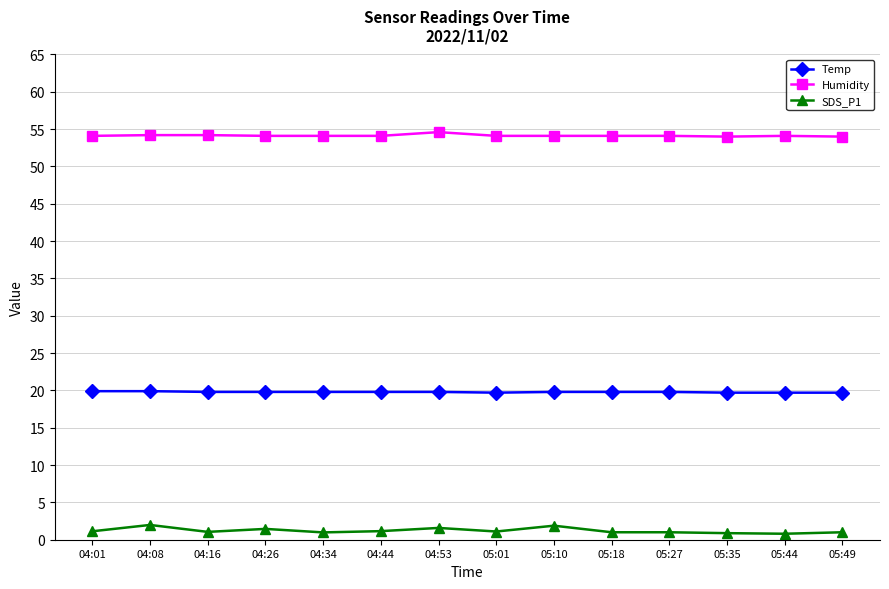

List the series in order of their peak value, highest first.

Humidity, Temp, SDS_P1